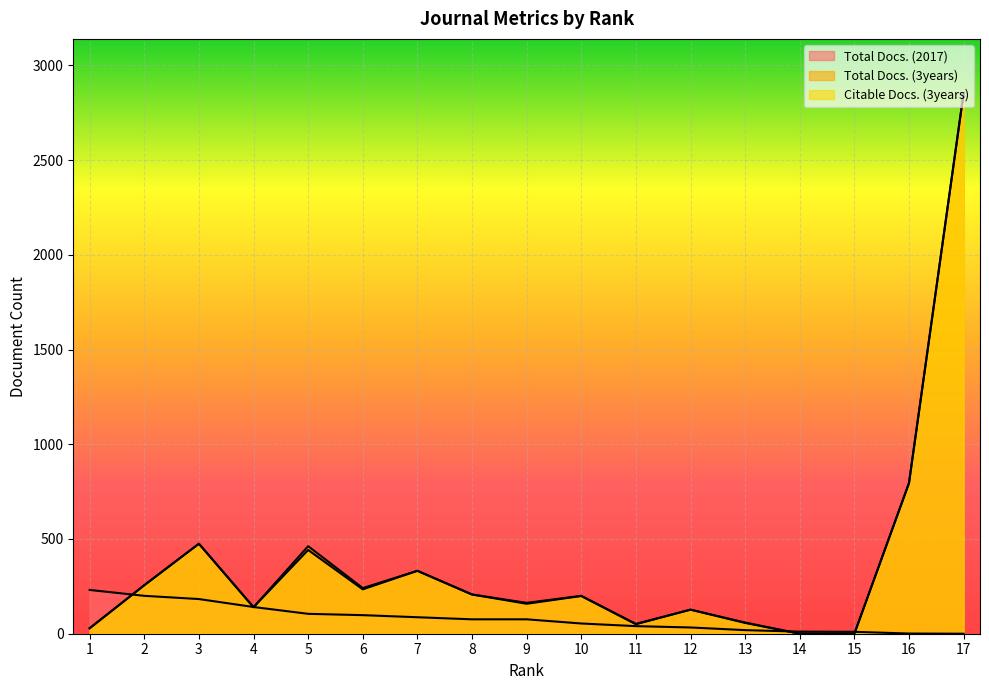

Is the value of Total Docs. (3years) at 2 greater than the value of Total Docs. (2017) at 6?

Yes